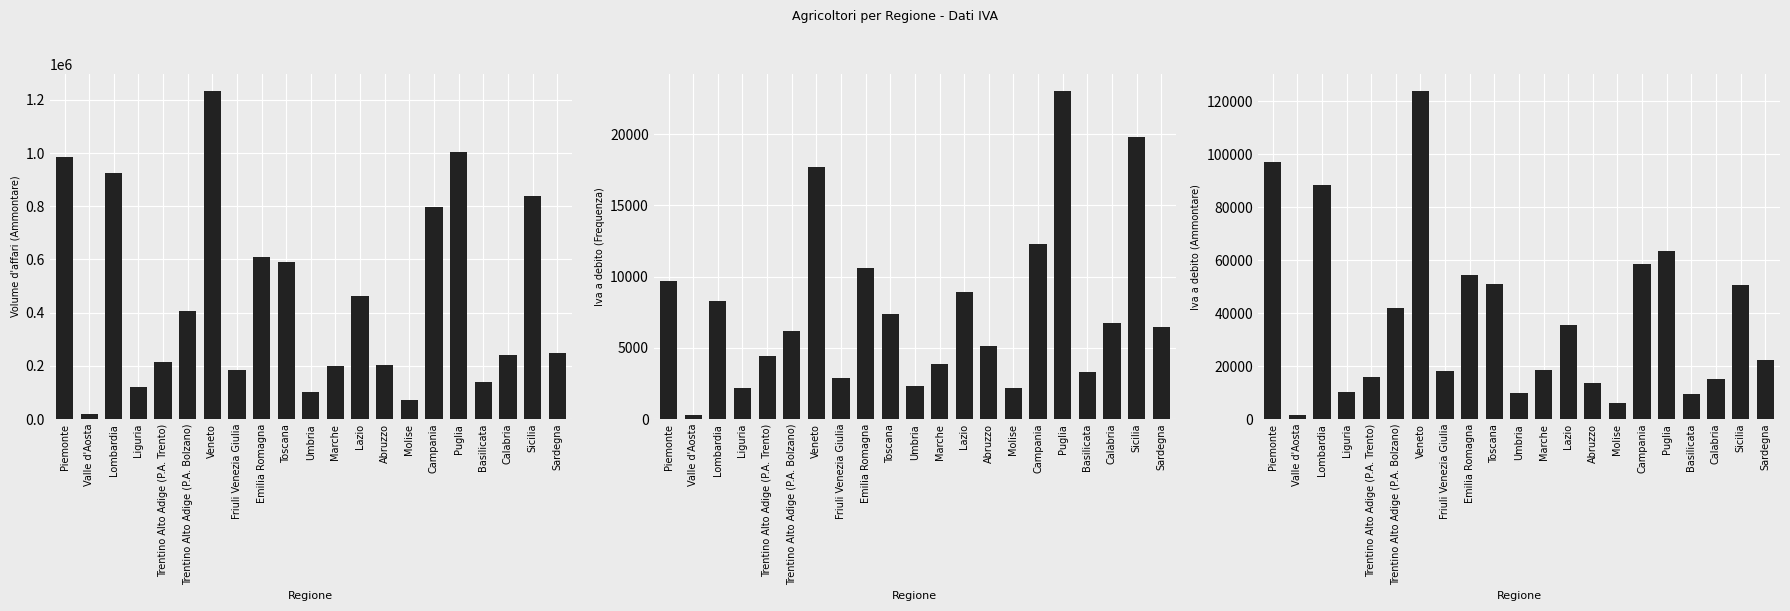

What is the difference between the highest and lowest values at Trentino Alto Adige (P.A. Bolzano)?

398731